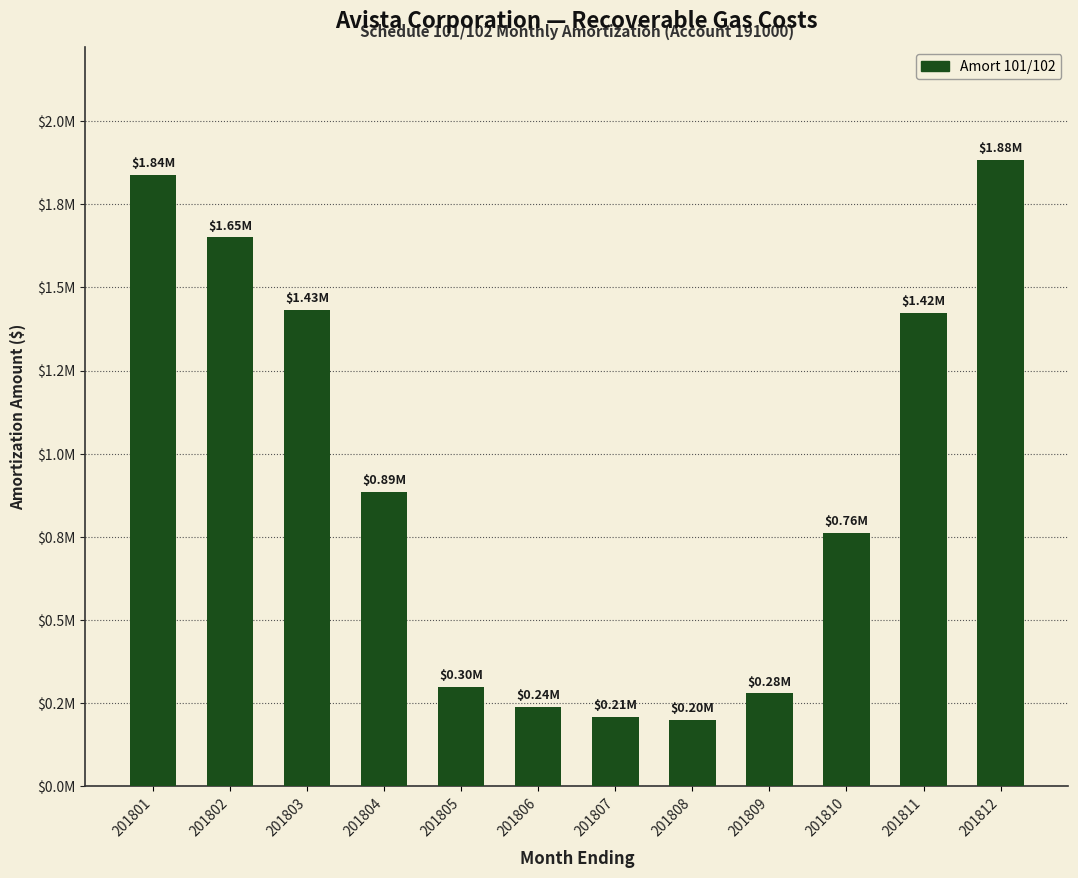

What is the greatest value displayed?

1883313.0